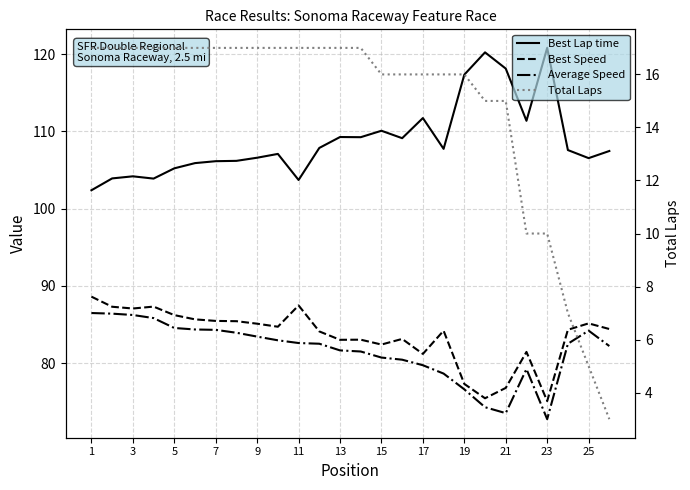

What is the difference between the maximum and second lowest values in the Best Lap time series?

17.1